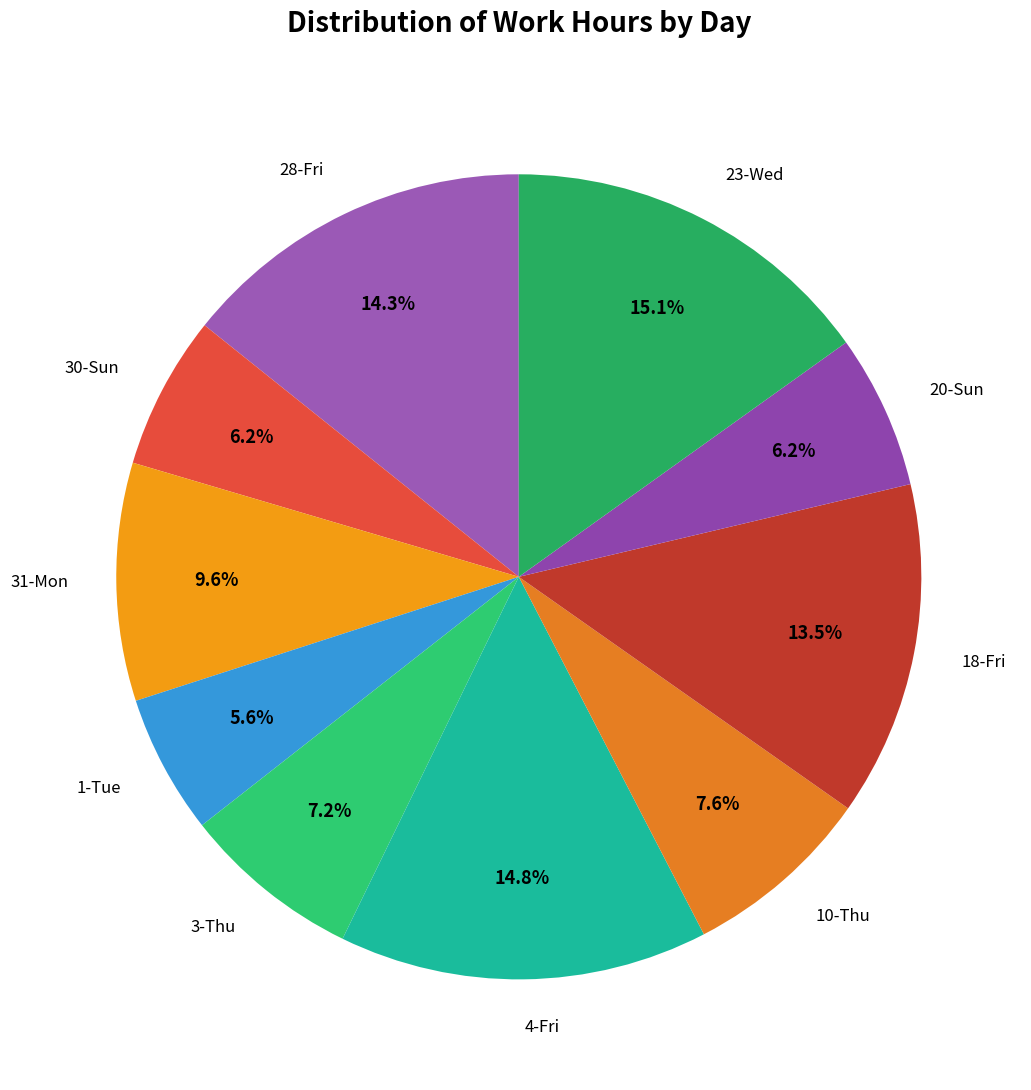

Count the number of slices in the pie.

10